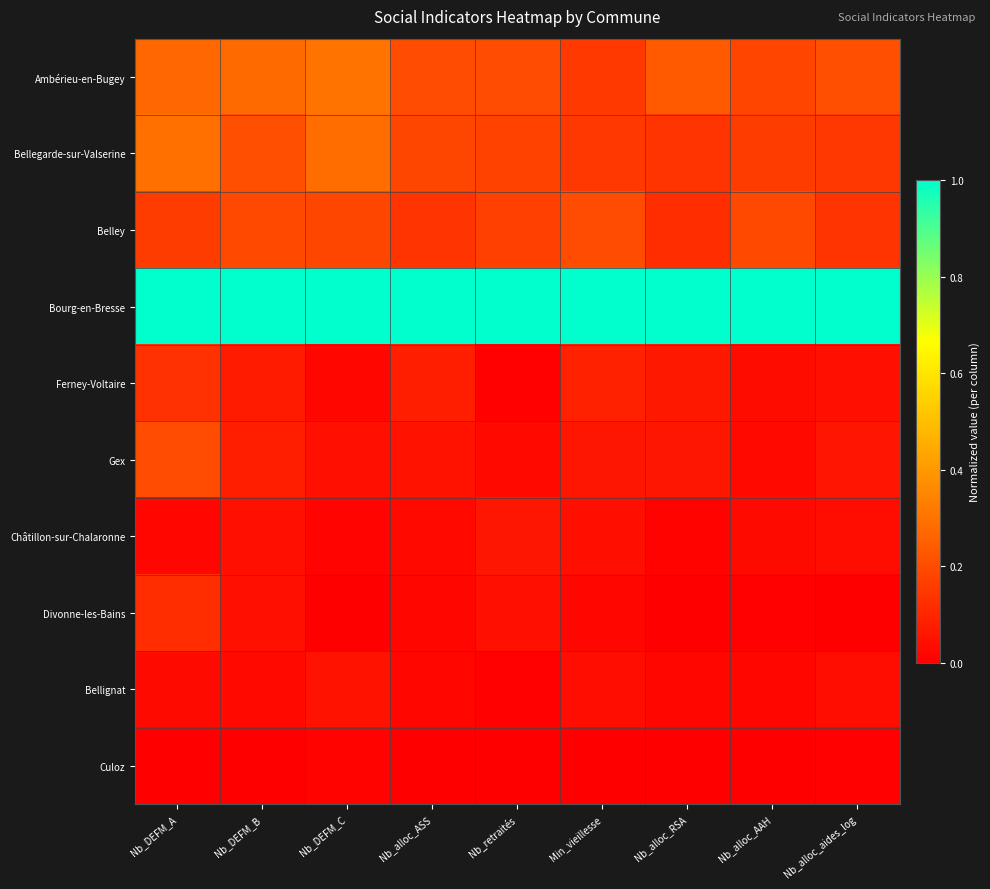

How many distinct data groups are displayed?

10